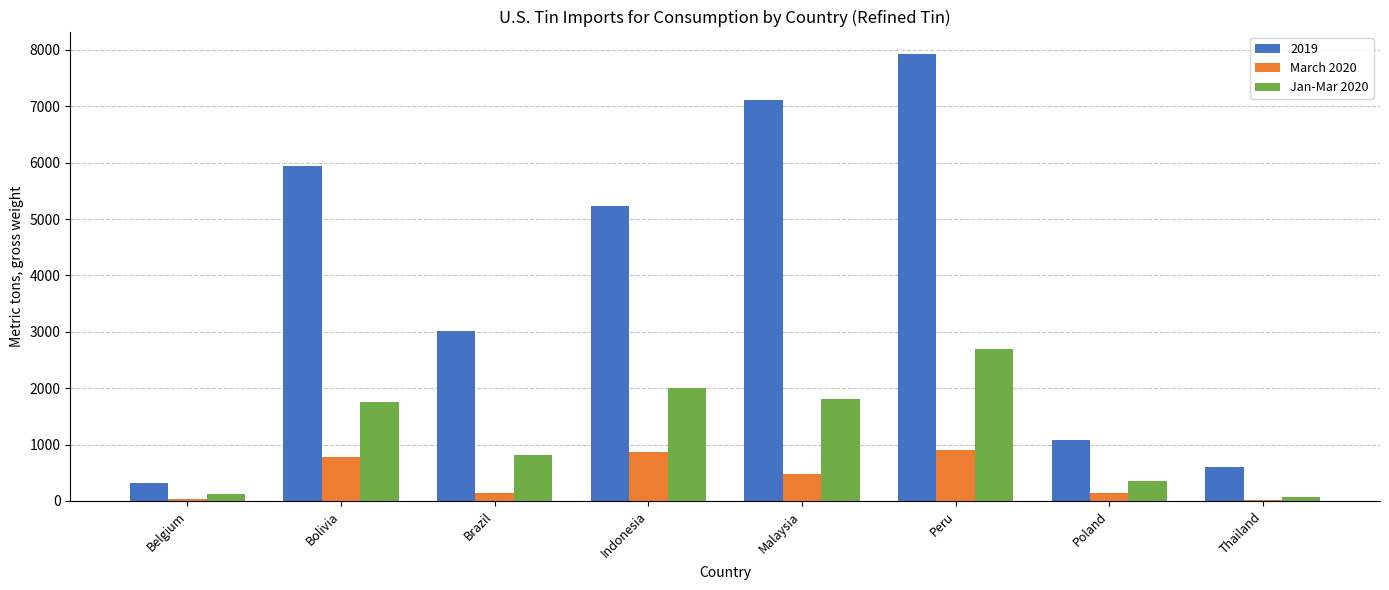

Is the value of Jan-Mar 2020 at Peru greater than the value of March 2020 at Peru?

Yes